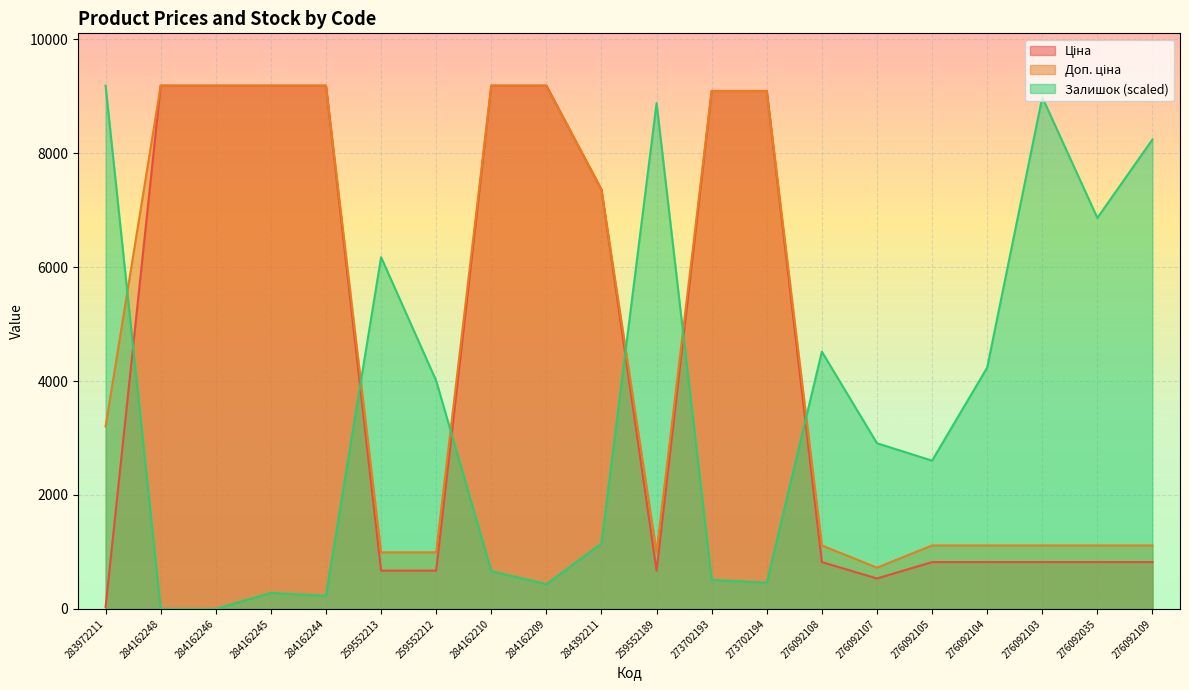

Reading left to right, what are all the values shown in this chart?

Ціна: 283972211=32.0	284162248=9185.1	284162246=9185.1	284162245=9185.1	284162244=9185.1	259552213=672.1	259552212=672.1	284162210=9185.1	284162209=9185.1	284392211=7360.2	259552189=672.1	273702193=9092.0	273702194=9092.0	276092108=822.0	276092107=534.3	276092105=822.0	276092104=822.0	276092103=822.0	276092035=822.0	276092109=822.0
Доп. ціна: 283972211=3205.0	284162248=9185.1	284162246=9185.1	284162245=9185.1	284162244=9185.1	259552213=992.7	259552212=992.7	284162210=9185.1	284162209=9185.1	284392211=7360.2	259552189=992.7	273702193=9092.0	273702194=9092.0	276092108=1114.0	276092107=724.0	276092105=1114.0	276092104=1114.0	276092103=1114.0	276092035=1114.0	276092109=1114.0
Залишок: 283972211=9185.1	284162248=0.0	284162246=0.0	284162245=280.7	284162244=229.6	259552213=6174.4	259552212=4005.7	284162210=663.4	284162209=433.7	284392211=1148.1	259552189=8879.0	273702193=510.3	273702194=459.3	276092108=4516.0	276092107=2908.6	276092105=2602.5	276092104=4235.4	276092103=8981.0	276092035=6863.3	276092109=8241.1